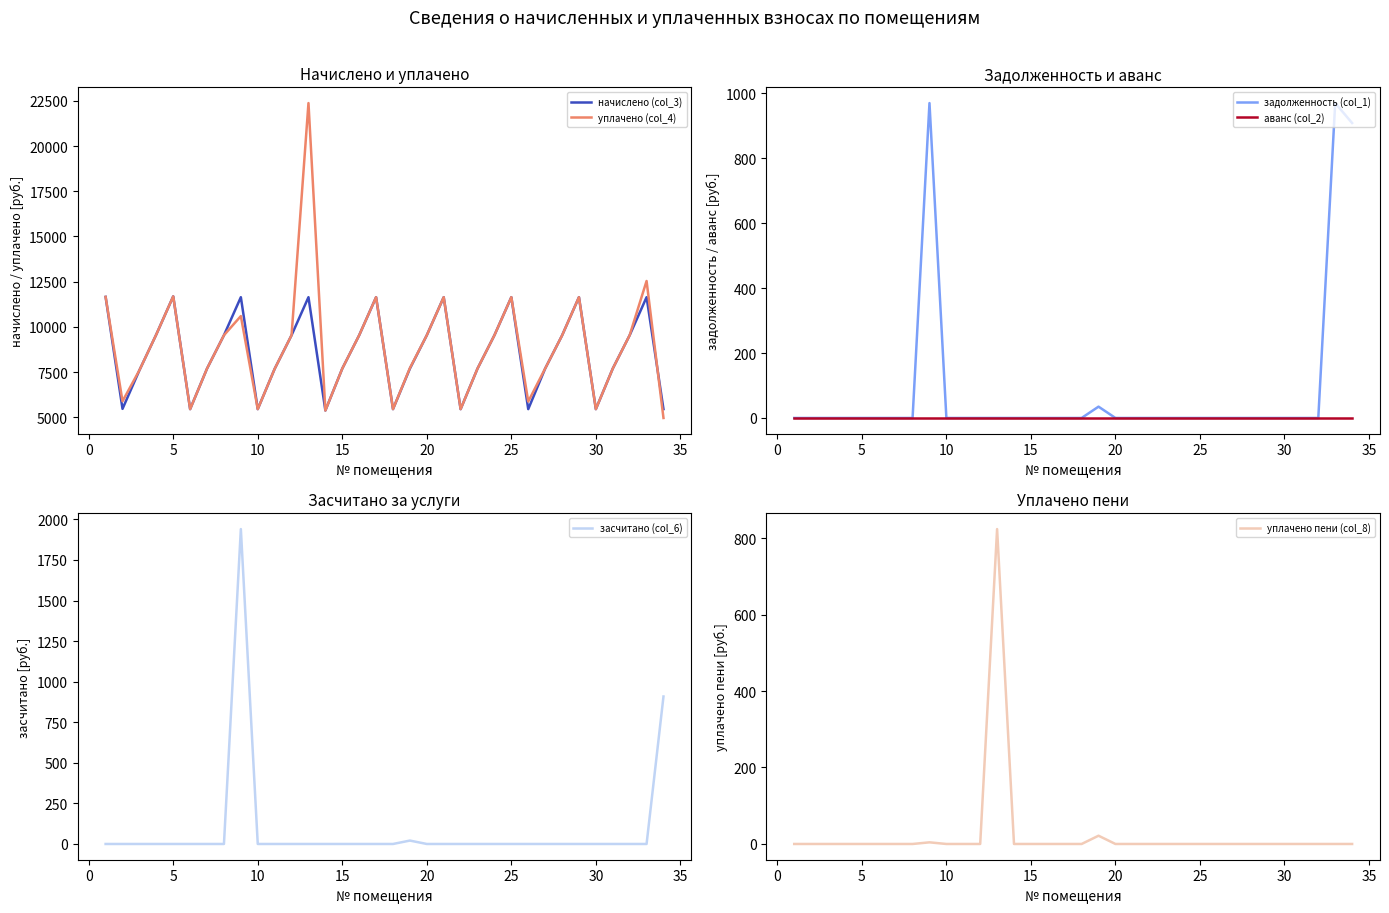

Is it true that уплачено пени (col_8) equals 0.0 at 30?

True